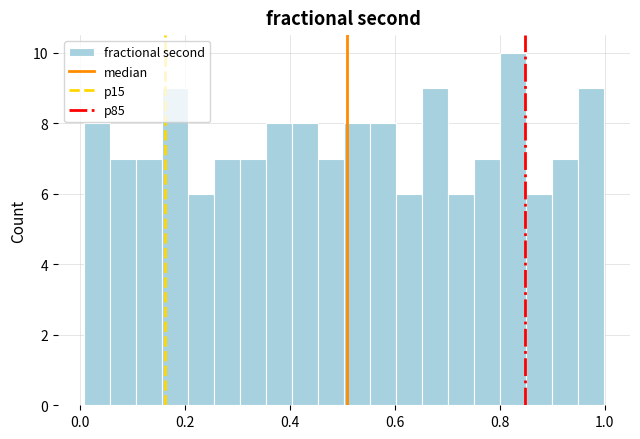

Around what value on the x-axis is the tallest bar? Give the approximate position of its centre, as read against the axis.

0.82